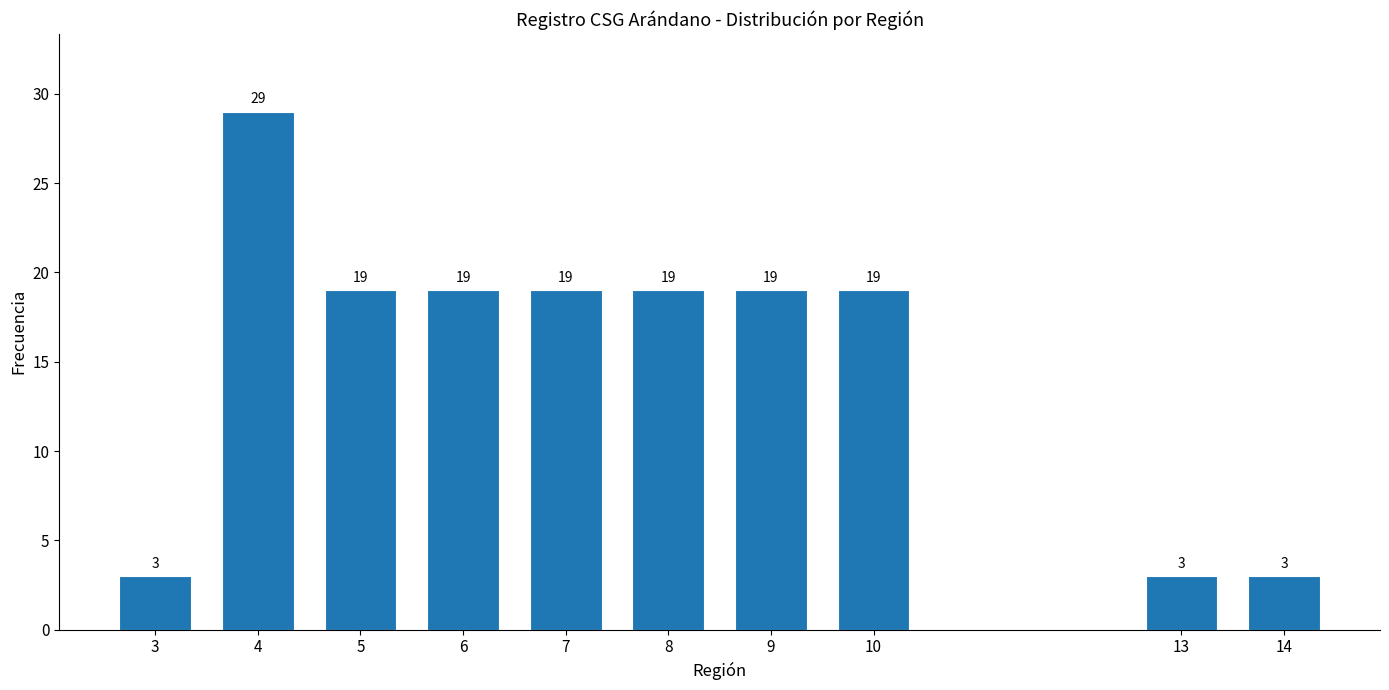

Reading right to left, list all the values displayed in this chart.

3	3	19	19	19	19	19	19	29	3